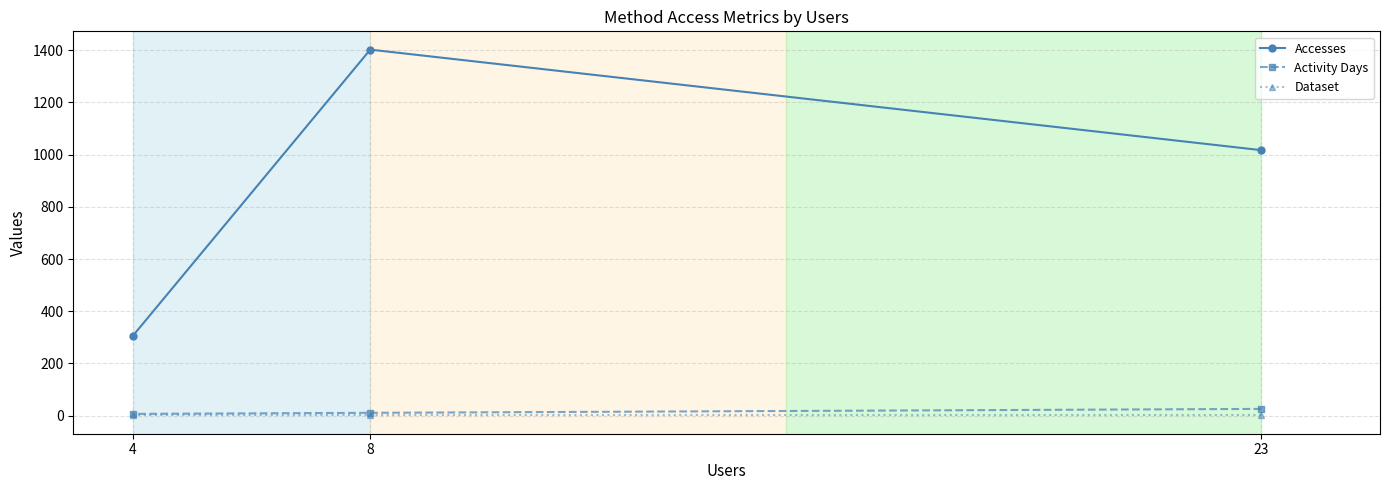

Read the Dataset value at 23.

1